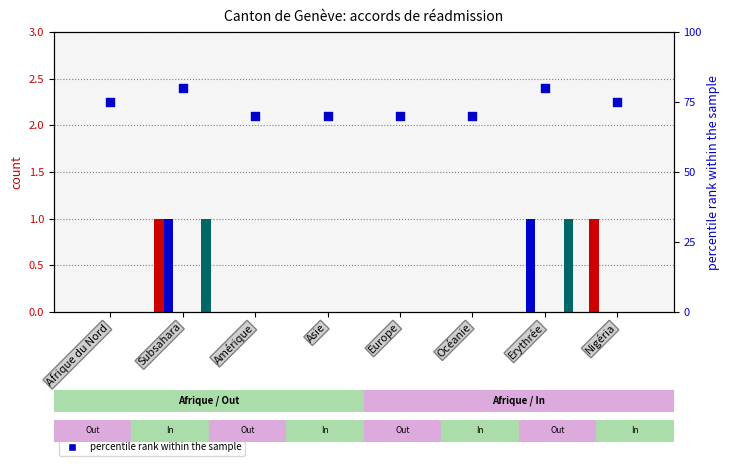

At which category is the sum across all series the highest?

Subsahara